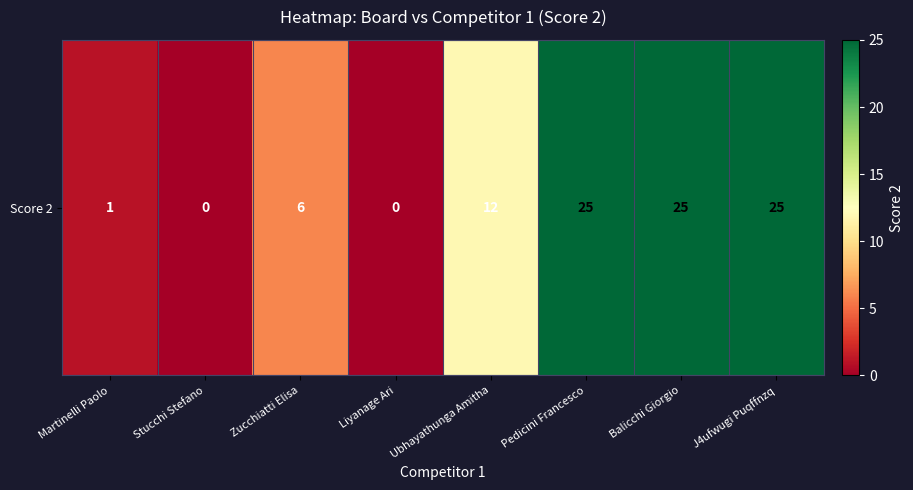

What is the average value?

12